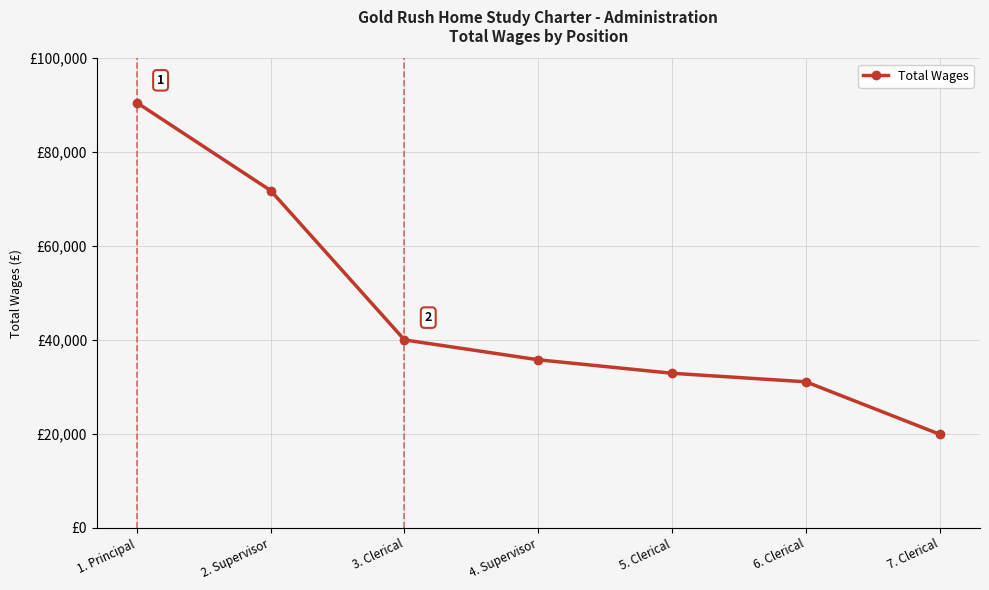

True or false: the data has more than 1 interior local peaks.

False